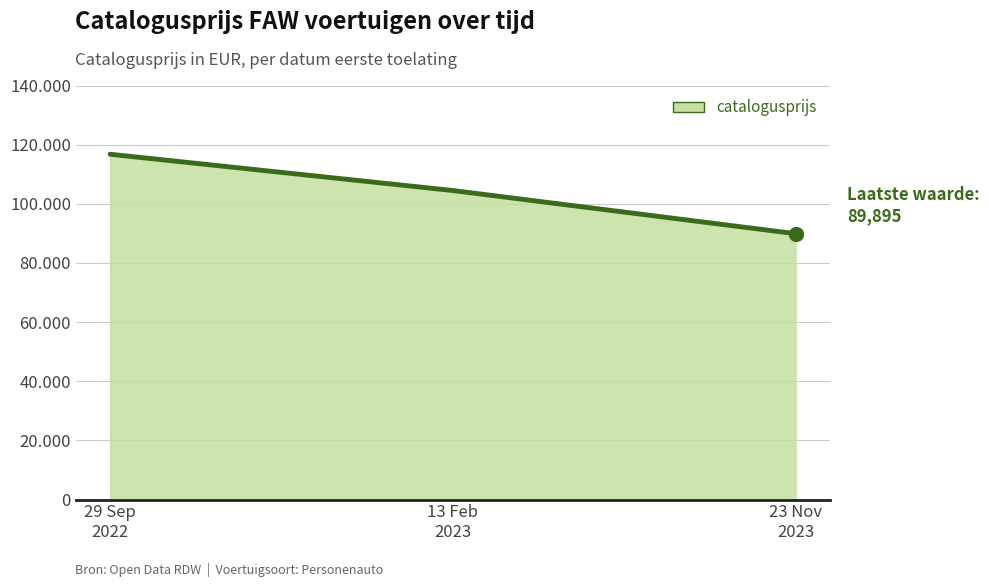

List the labels in order of value, smallest first.

23 Nov
2023, 13 Feb
2023, 29 Sep
2022